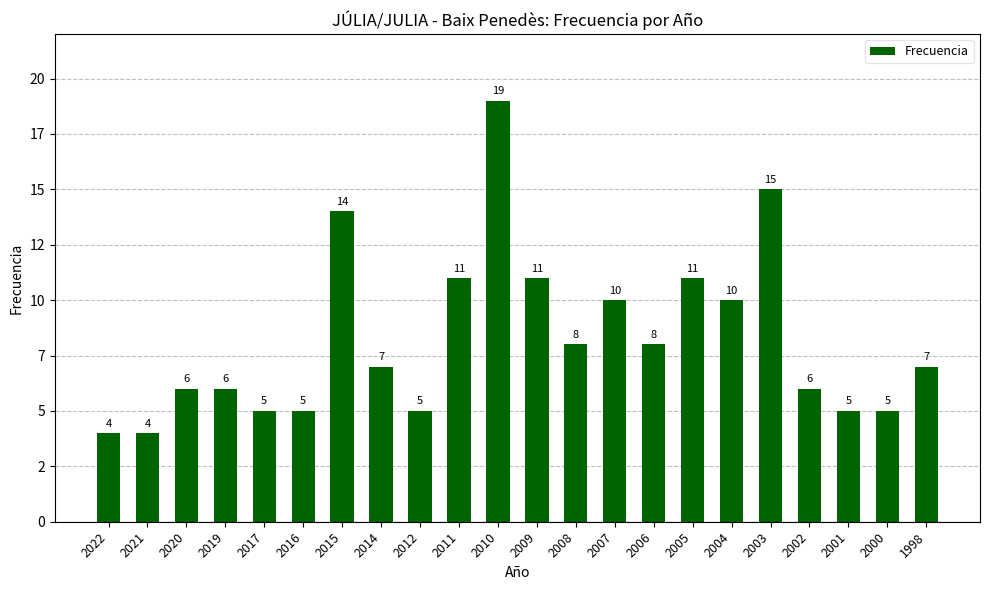

At which category does the chart reach its peak across all series?

2010